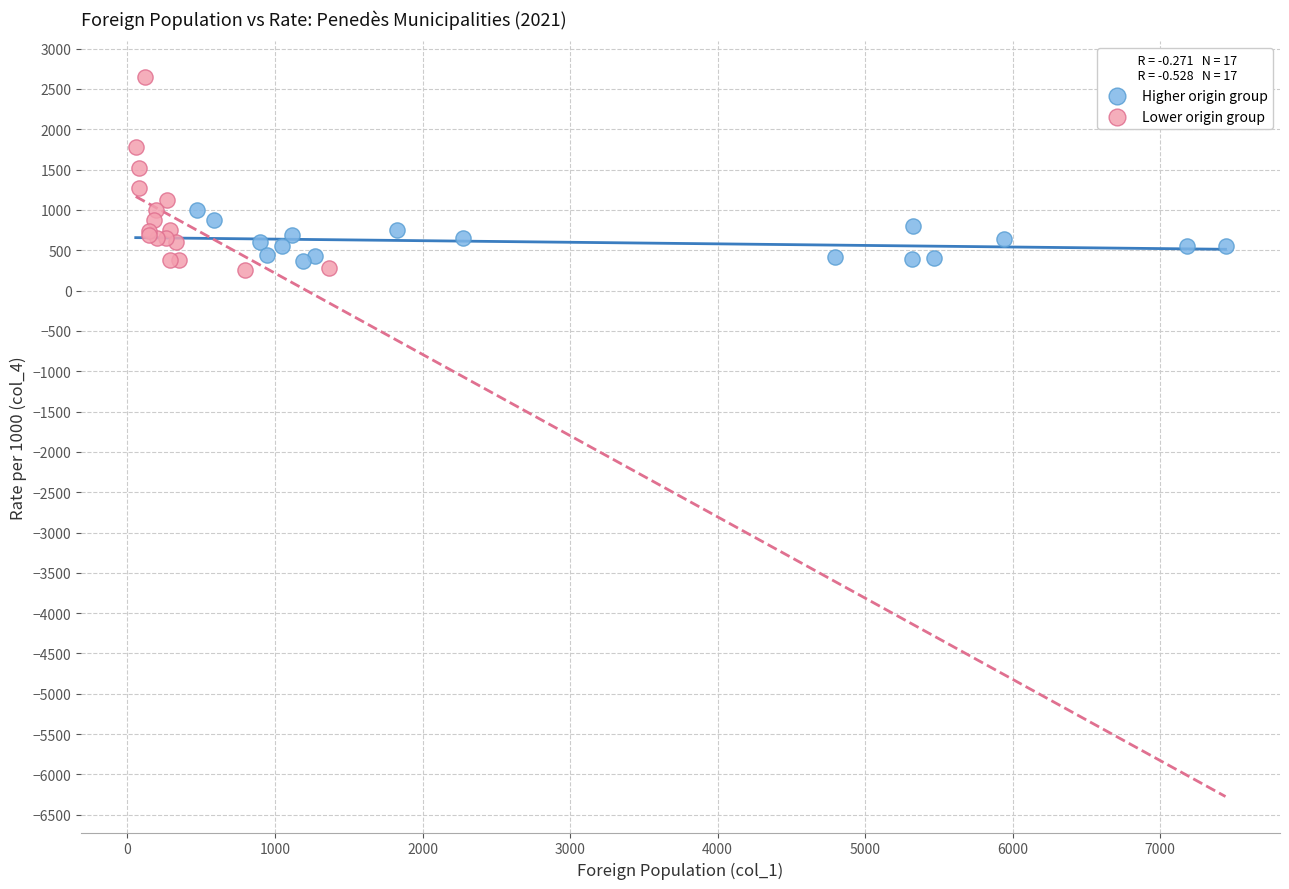

Which series has the largest Y range (max minus min)?

Lower origin group